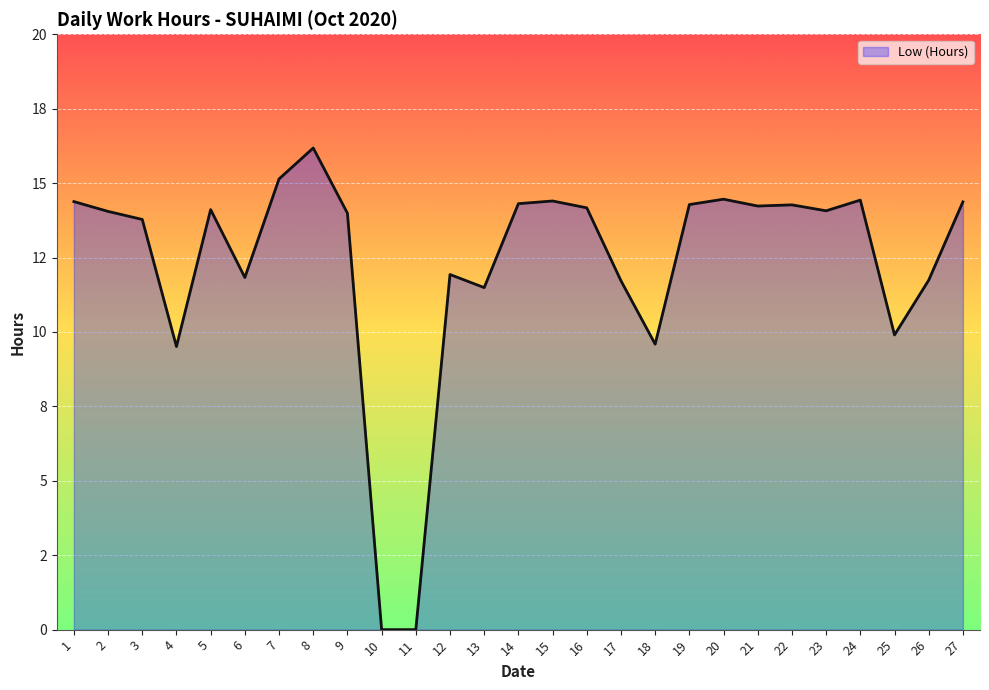

Rank the categories by value from highest to lowest.

8, 7, 20, 24, 15, 1, 27, 14, 19, 22, 21, 16, 5, 23, 2, 9, 3, 12, 6, 26, 17, 13, 25, 18, 4, 10, 11